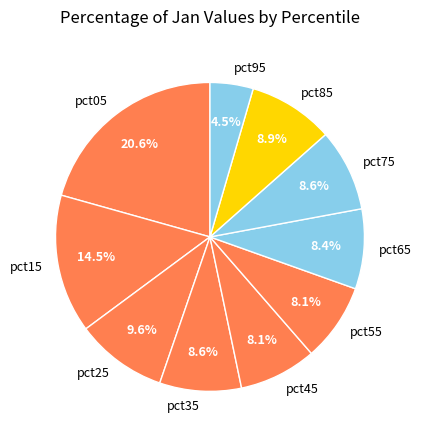

Is pct45 the majority of the pie?

No